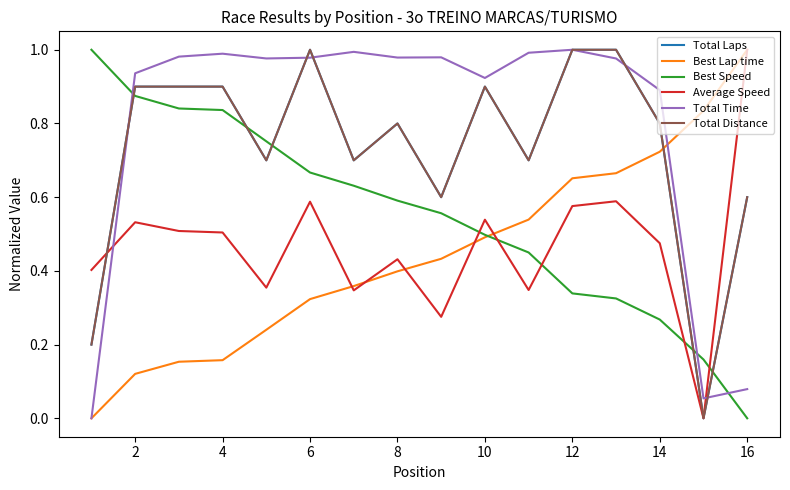

Is this an area chart (filled region under the line)?

No